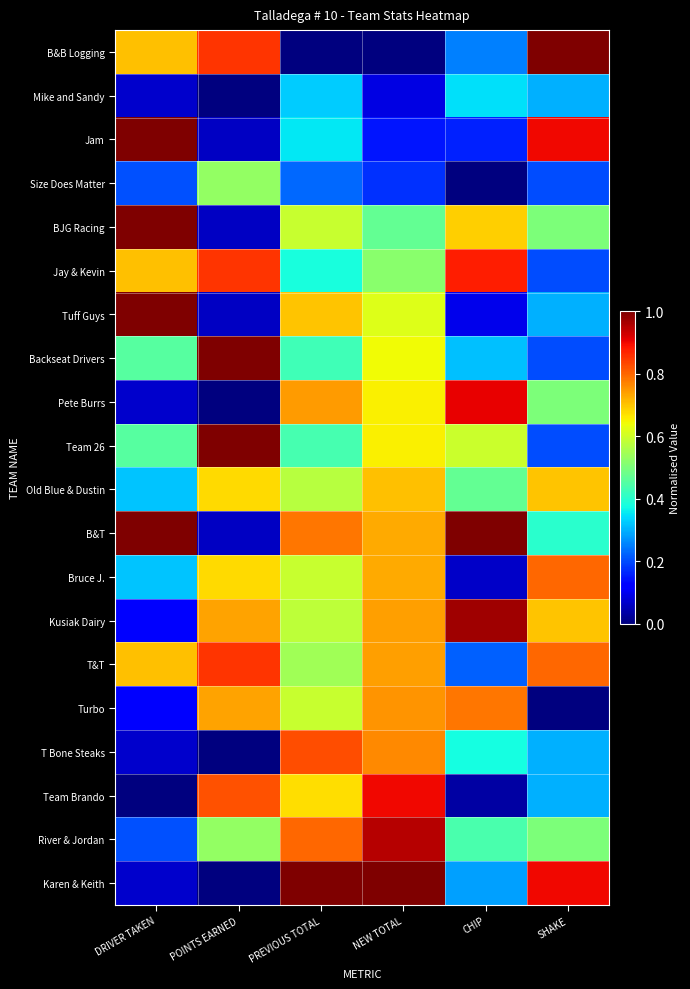

At how many categories does at least one series exceed 0?

6